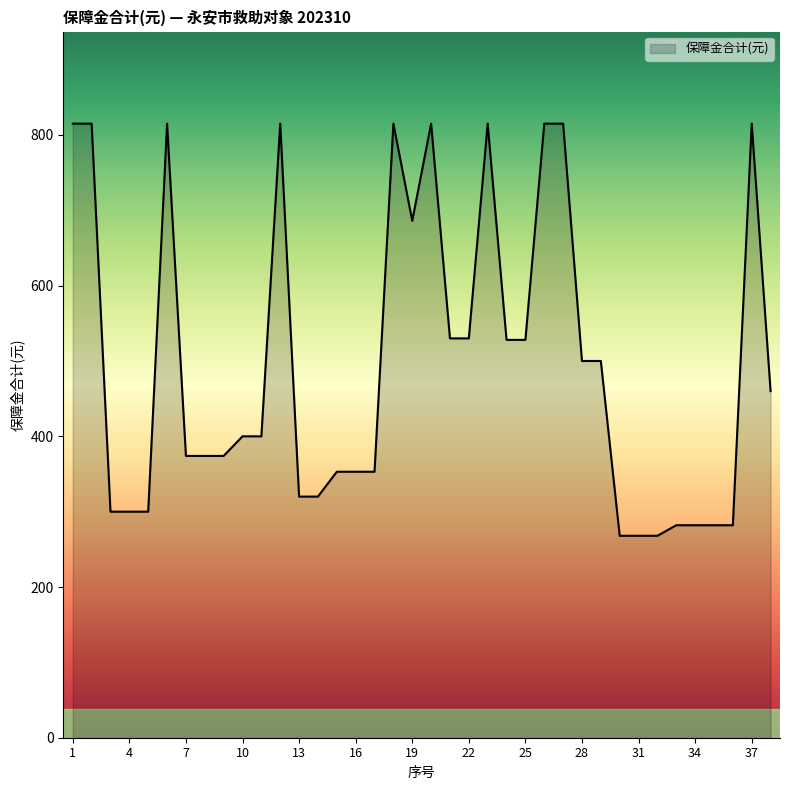

What is the minimum value shown in the chart?

268